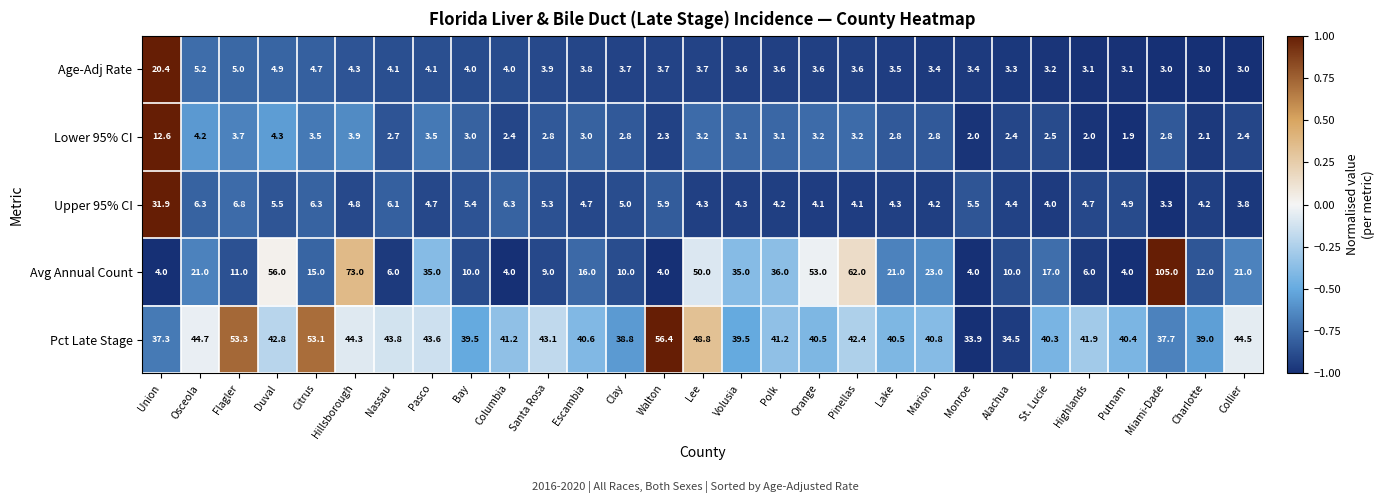

How many distinct data groups are displayed?

5